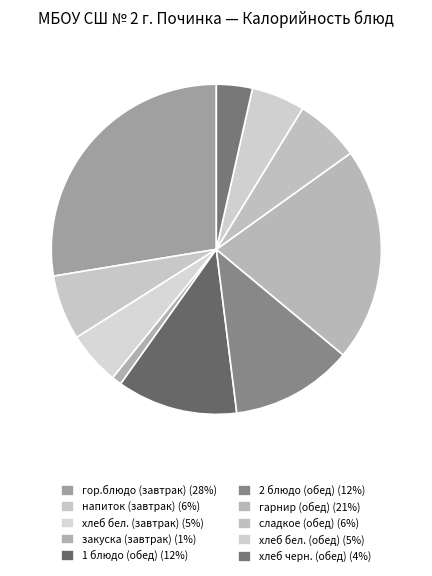

The закуска (завтрак) slice represents 11% of the pie. True or false?

False